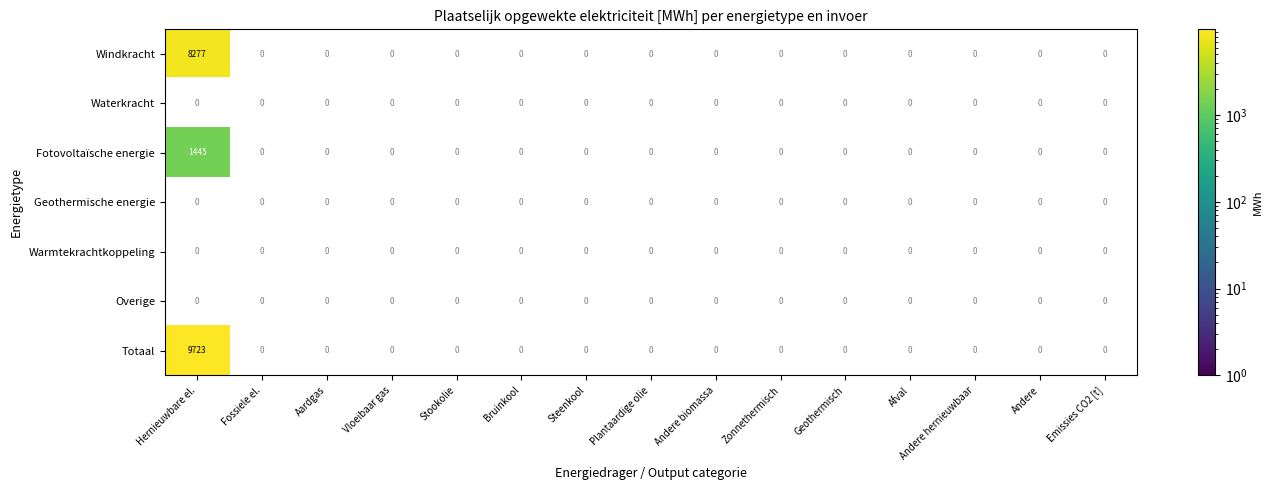

Which series has the largest range (max minus min)?

Totaal